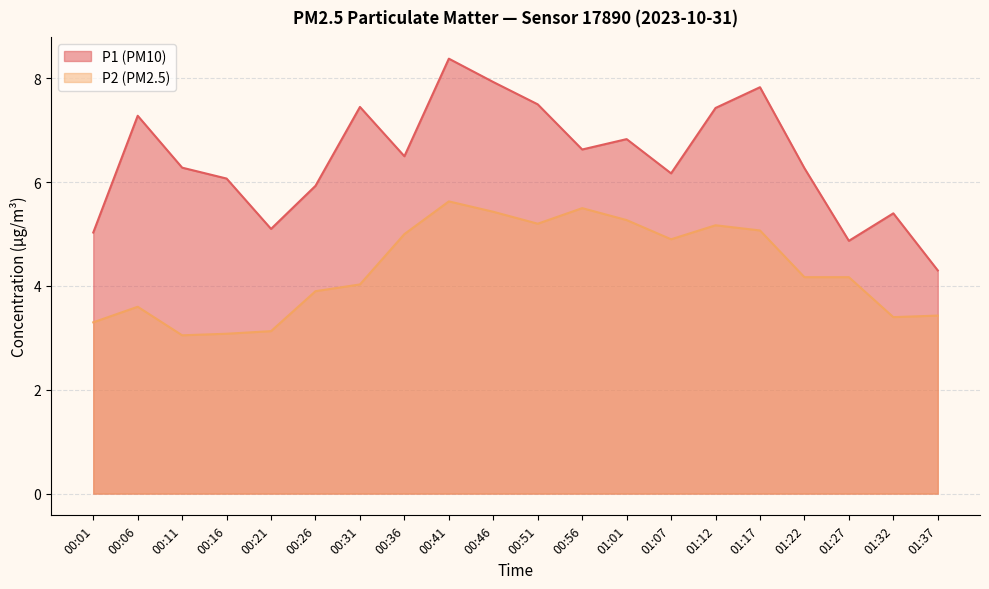

True or false: P2 has more than 2 interior local peaks.

True